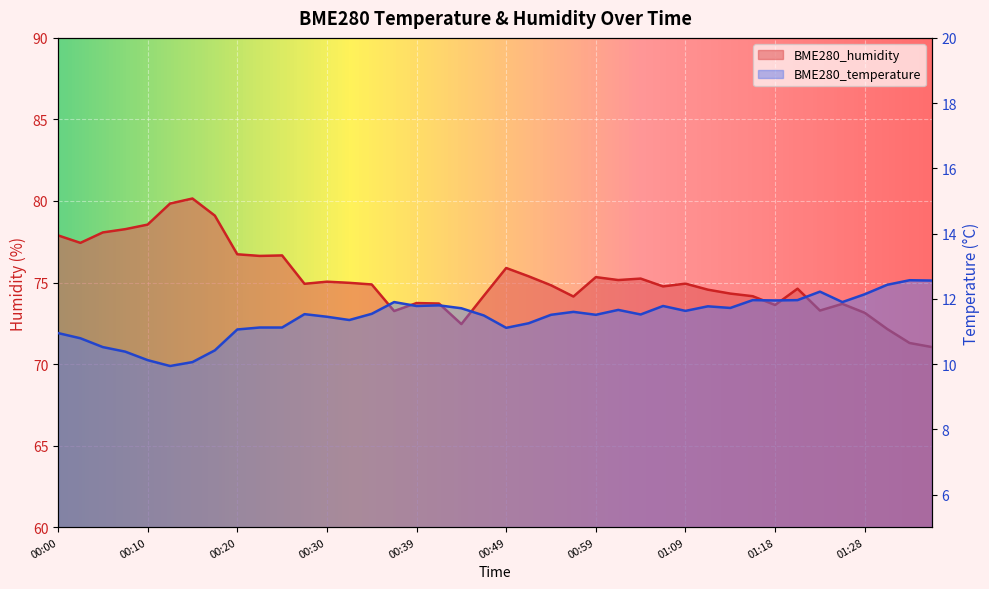

What is the sum of the BME280_humidity values at 00:10 and 00:52?

153.9